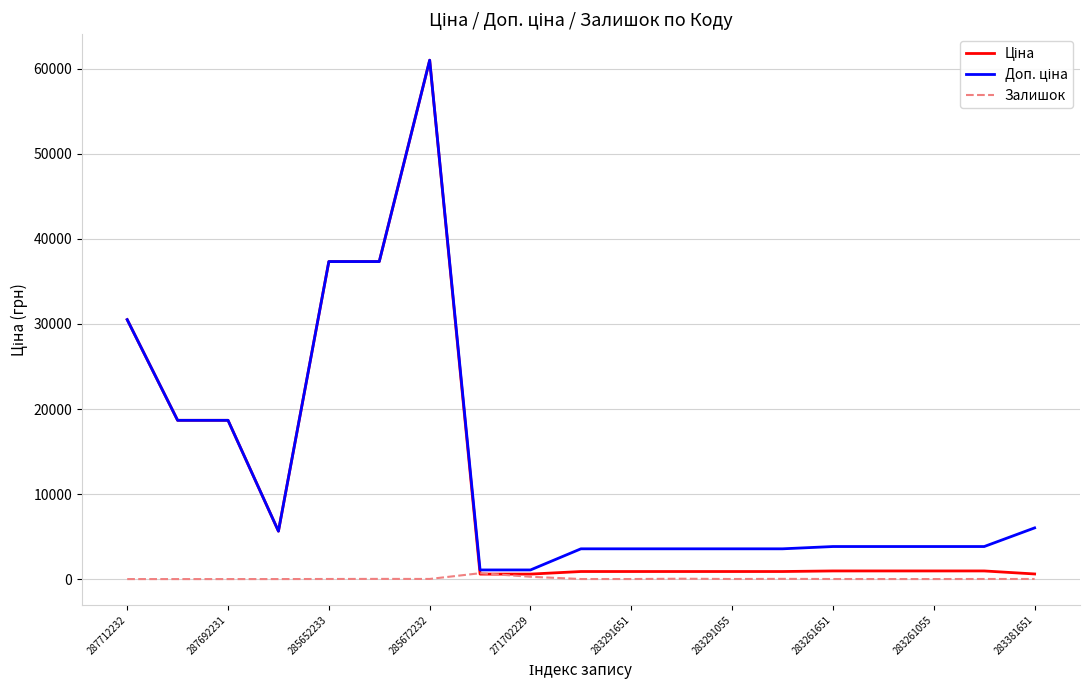

What is the maximum value shown in the chart?

61024.7